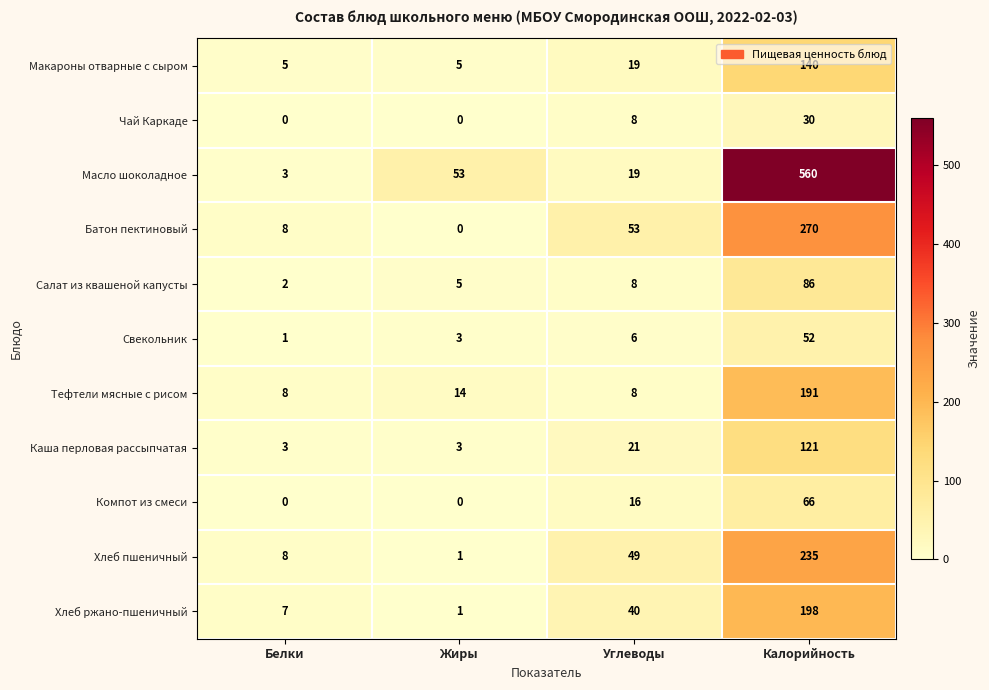

Which category has the highest value in the Макароны отварные с сыром series?

Калорийность